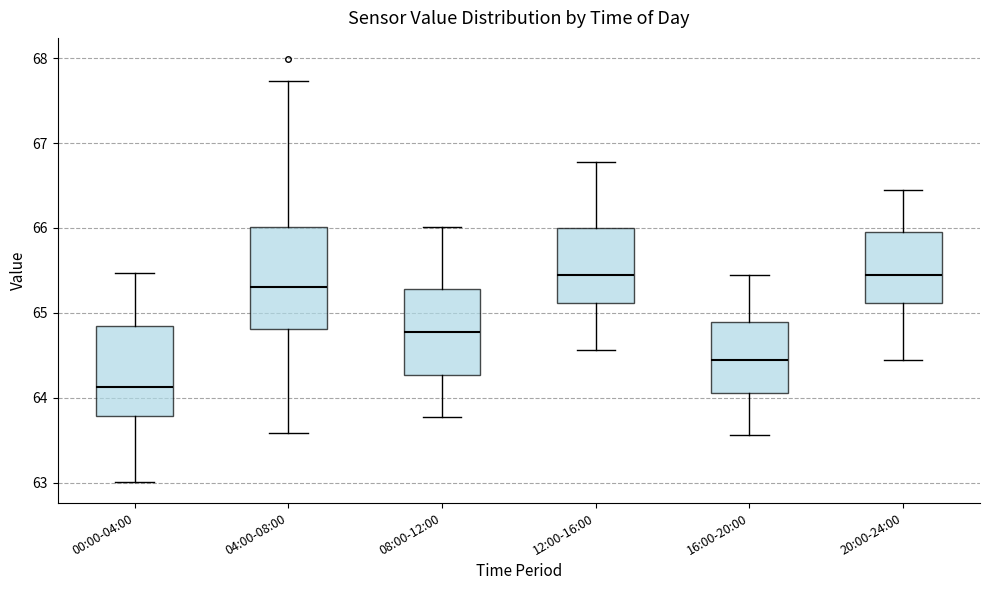

Reading left to right, read every box against the y-axis: the position of its median line, the range the box covers, and the ends of its whiskers. The values are not printed on the chart, so give them approximately, as read against the axis.

00:00-04:00: median 64.1, box 63.8 to 64.8, whiskers 63.0 to 65.5
04:00-08:00: median 65.3, box 64.8 to 66.0, whiskers 63.6 to 67.7
08:00-12:00: median 64.8, box 64.3 to 65.3, whiskers 63.8 to 66.0
12:00-16:00: median 65.5, box 65.1 to 66.0, whiskers 64.6 to 66.8
16:00-20:00: median 64.5, box 64.1 to 64.9, whiskers 63.6 to 65.5
20:00-24:00: median 65.5, box 65.1 to 66.0, whiskers 64.5 to 66.5